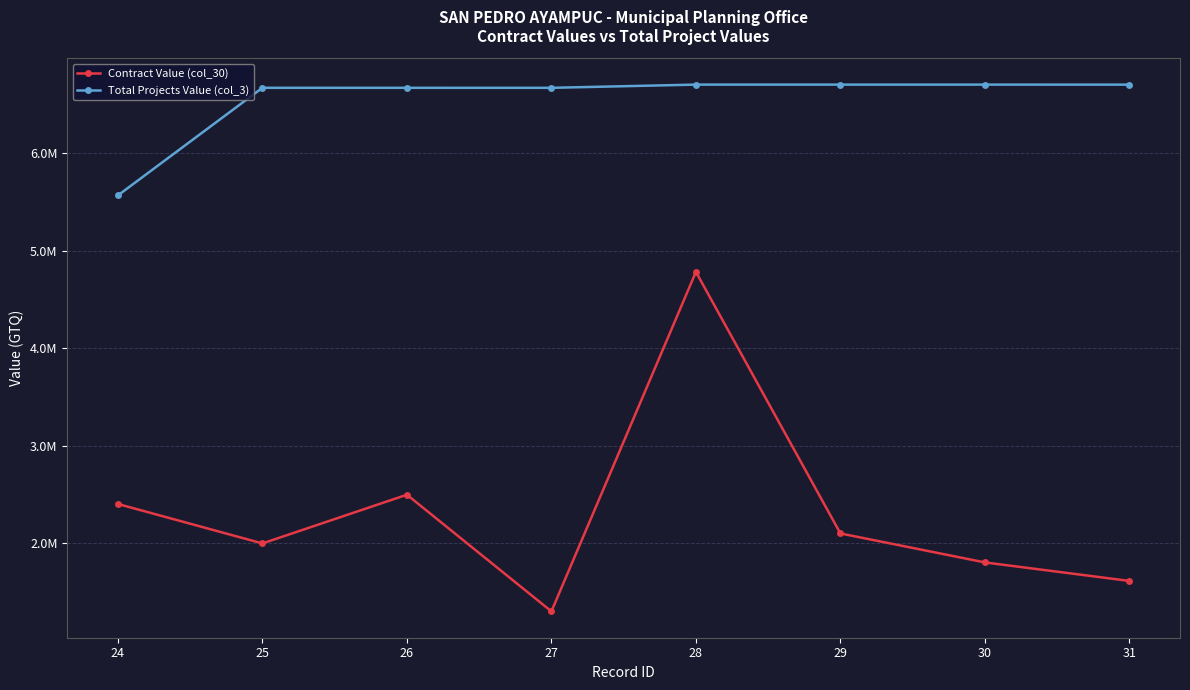

Does the chart have visible grid lines?

Yes